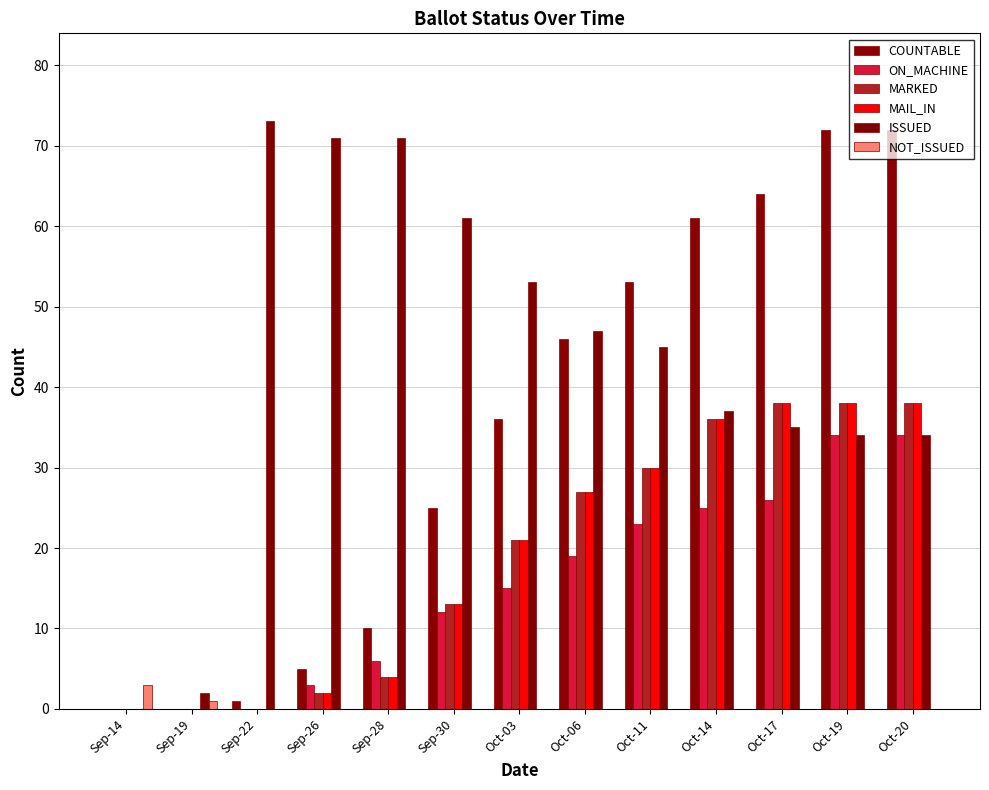

What value does the COUNTABLE series have at Sep-30?

25